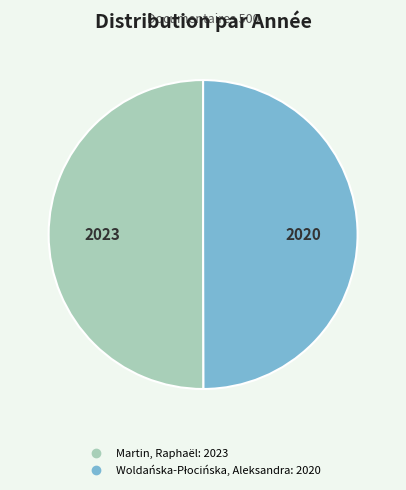

The Martin, Raphaël slice represents 42% of the pie. True or false?

False